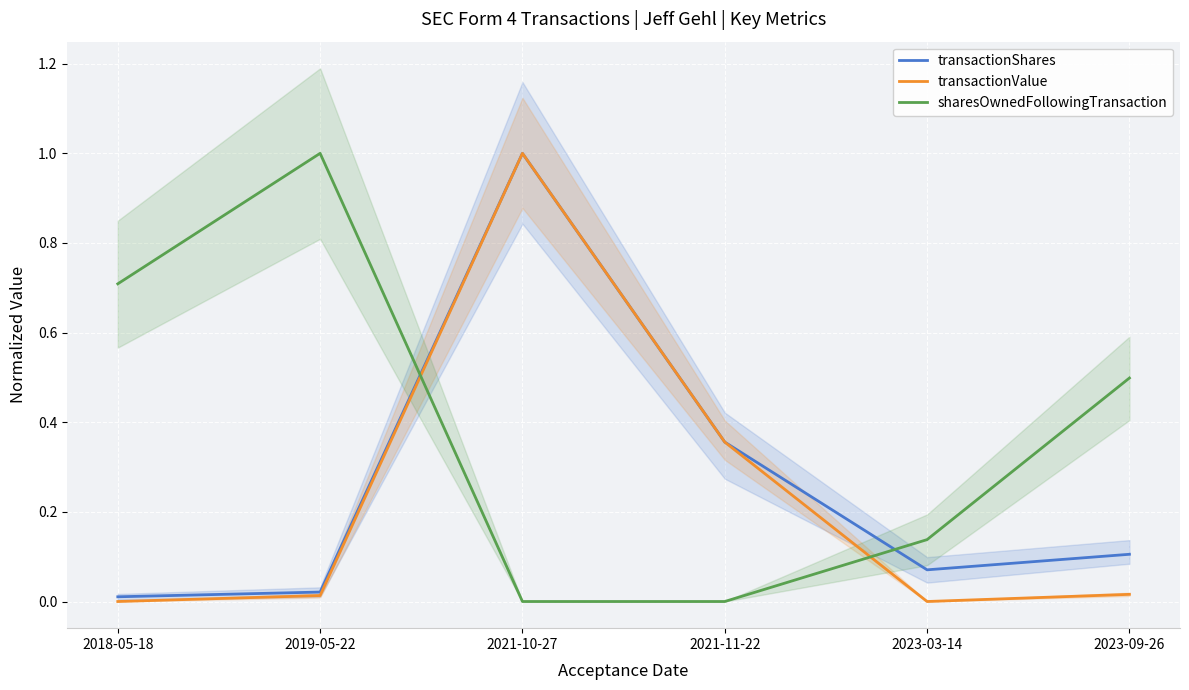

Between 2021-11-22 and 2018-05-18, which is larger?

2021-11-22